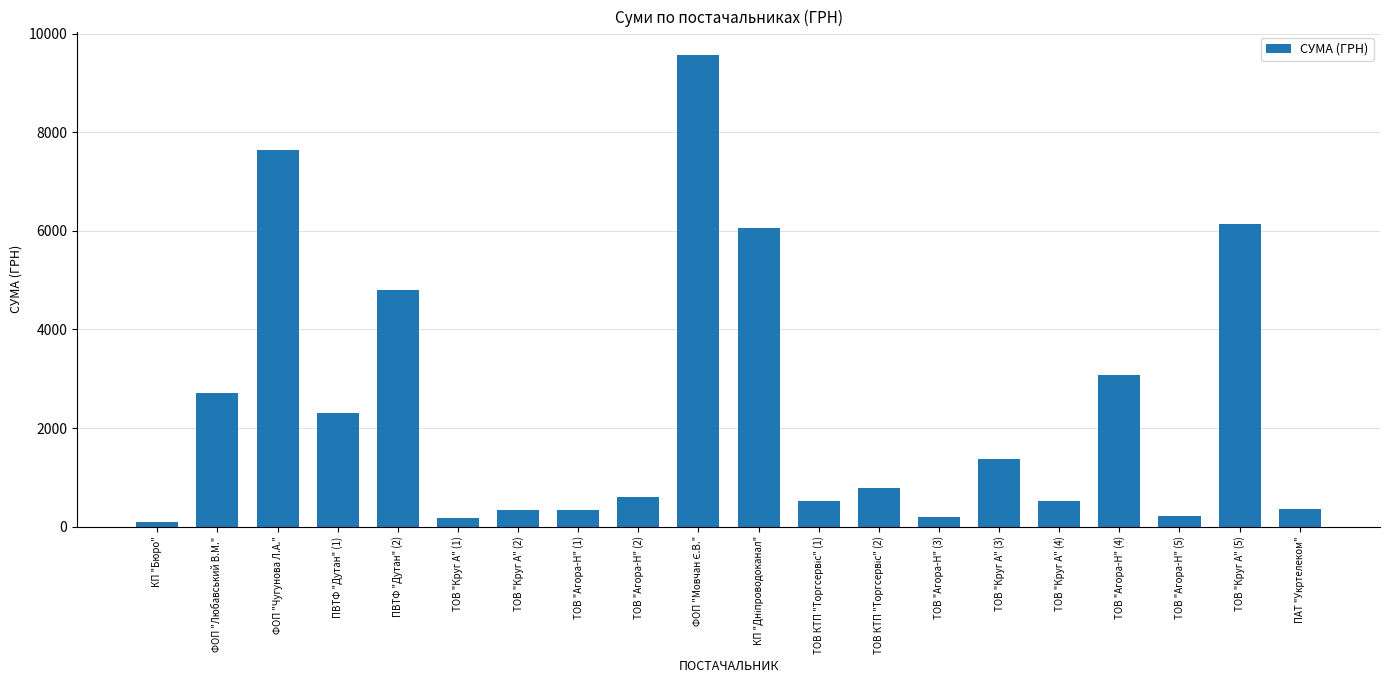

What is the greatest value displayed?

9565.8